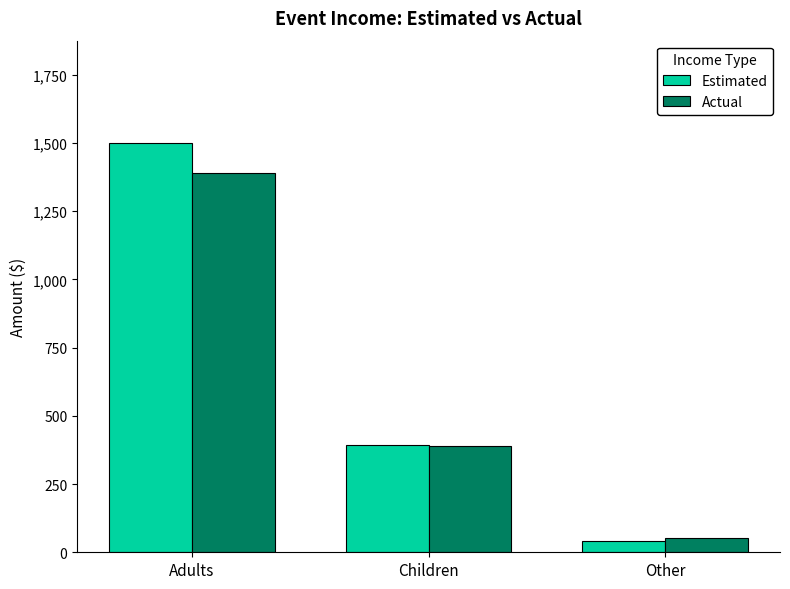

The Actual series shows 105 at Children. True or false?

False